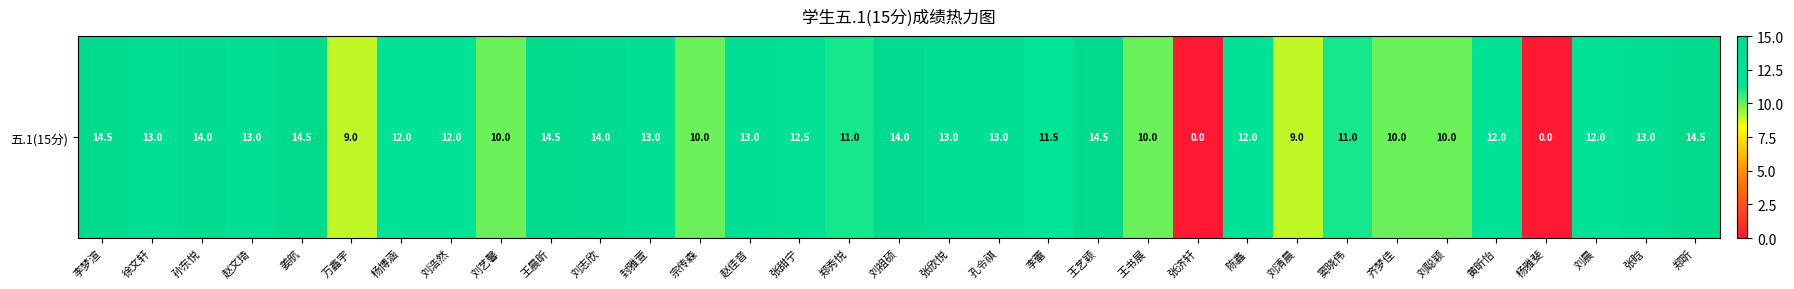

What is the average value?

11.5